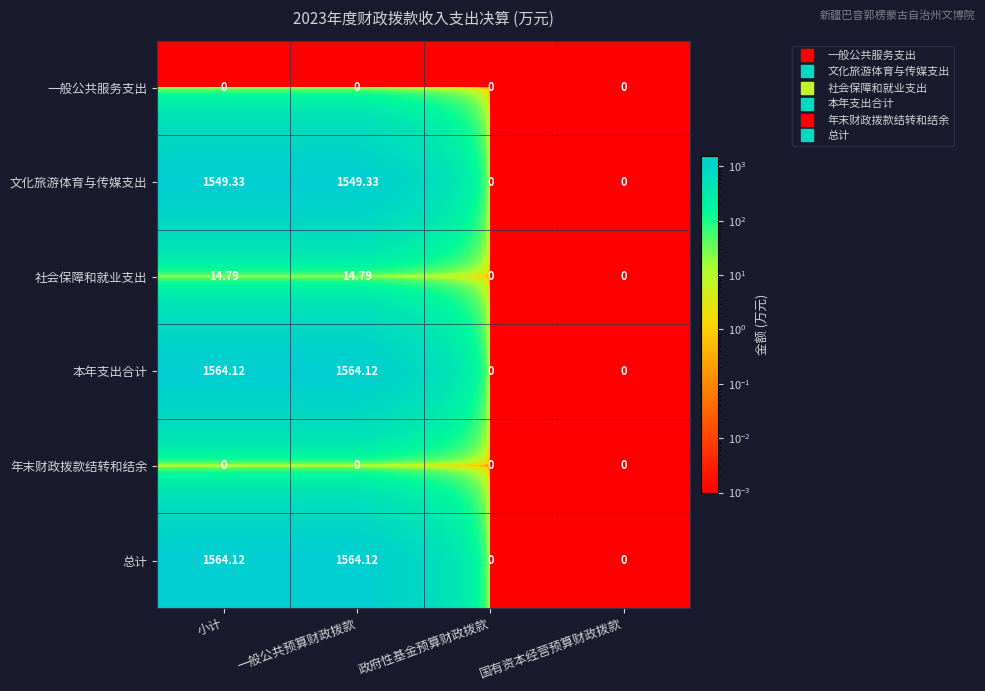

Is the value of 总计 at 一般公共预算财政拨款 greater than the value of 一般公共服务支出 at 国有资本经营预算财政拨款?

Yes